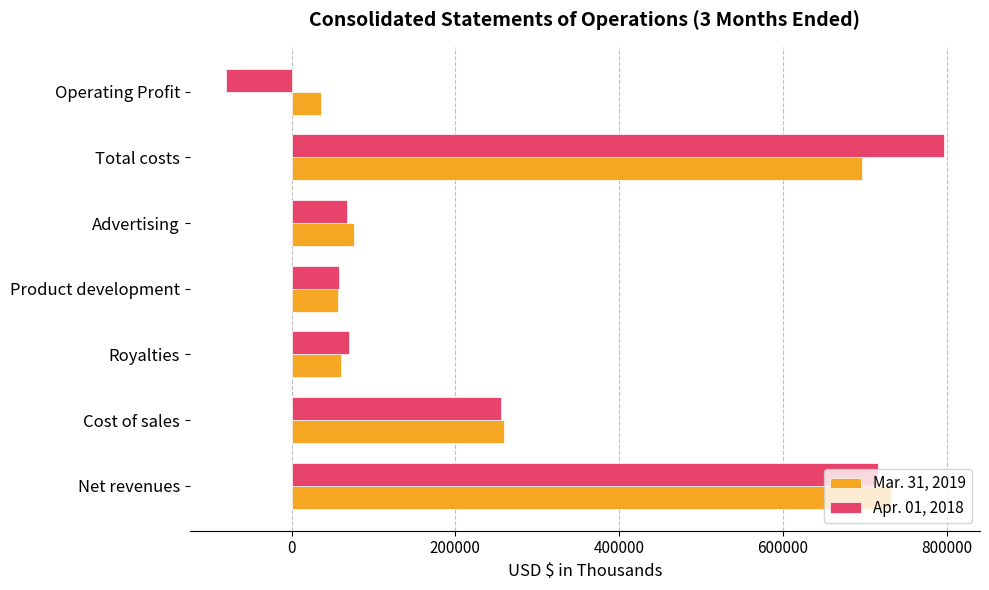

Is it true that Apr. 01, 2018 equals 184288 at Total costs?

False